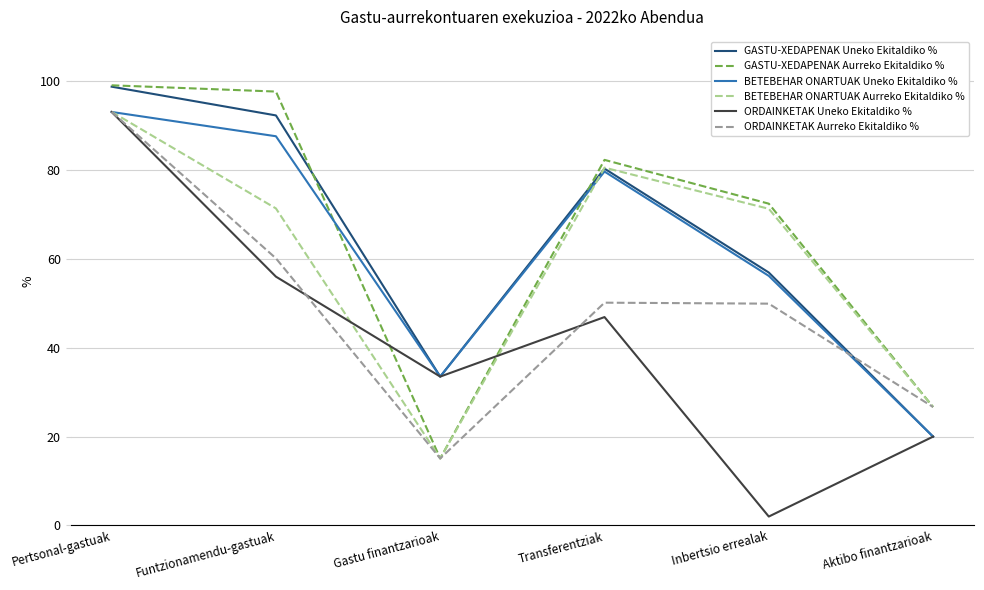

What is the maximum value shown in the chart?

99.1